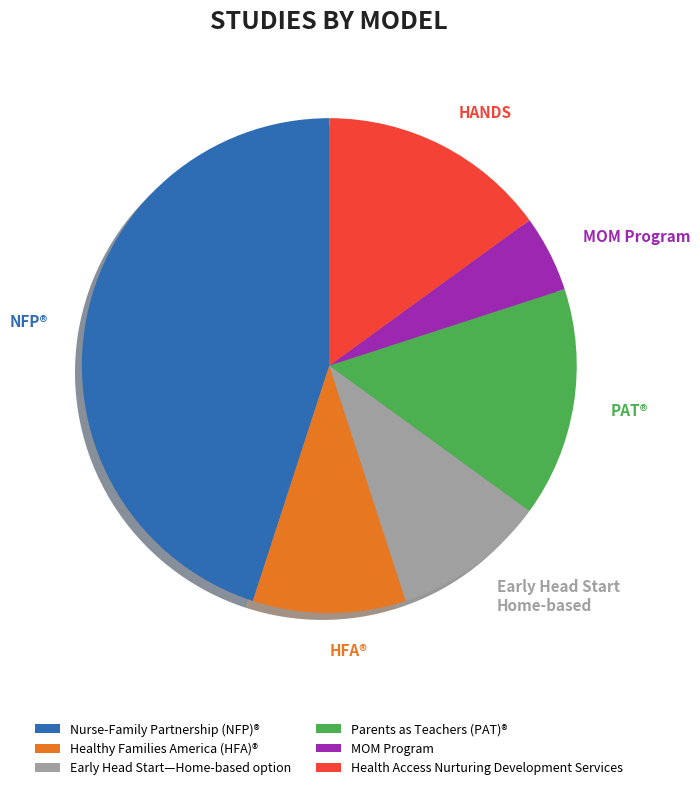

True or false: Health Access Nurturing Development Services accounts for 15% of the total.

True